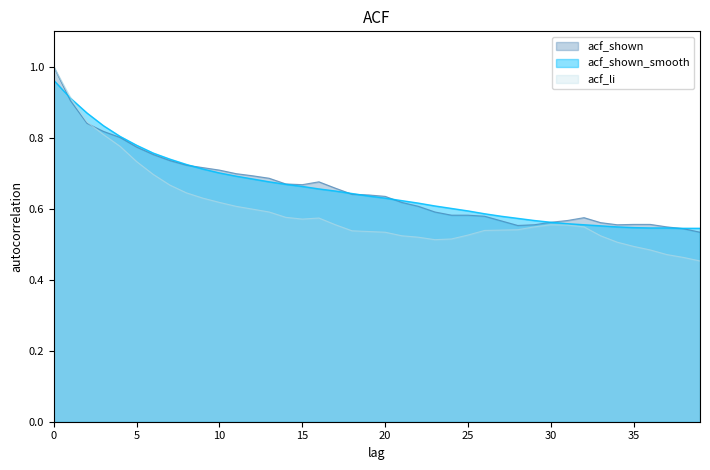

Which has a higher value, 21 or 39?

21